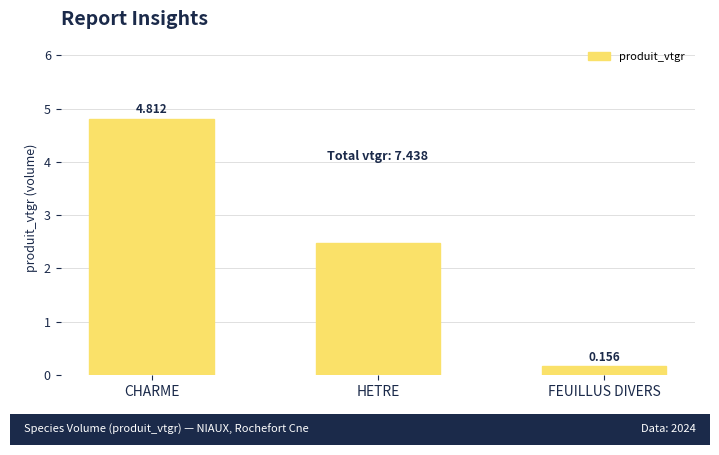

What is the label of the 2nd bar from the left?

HETRE